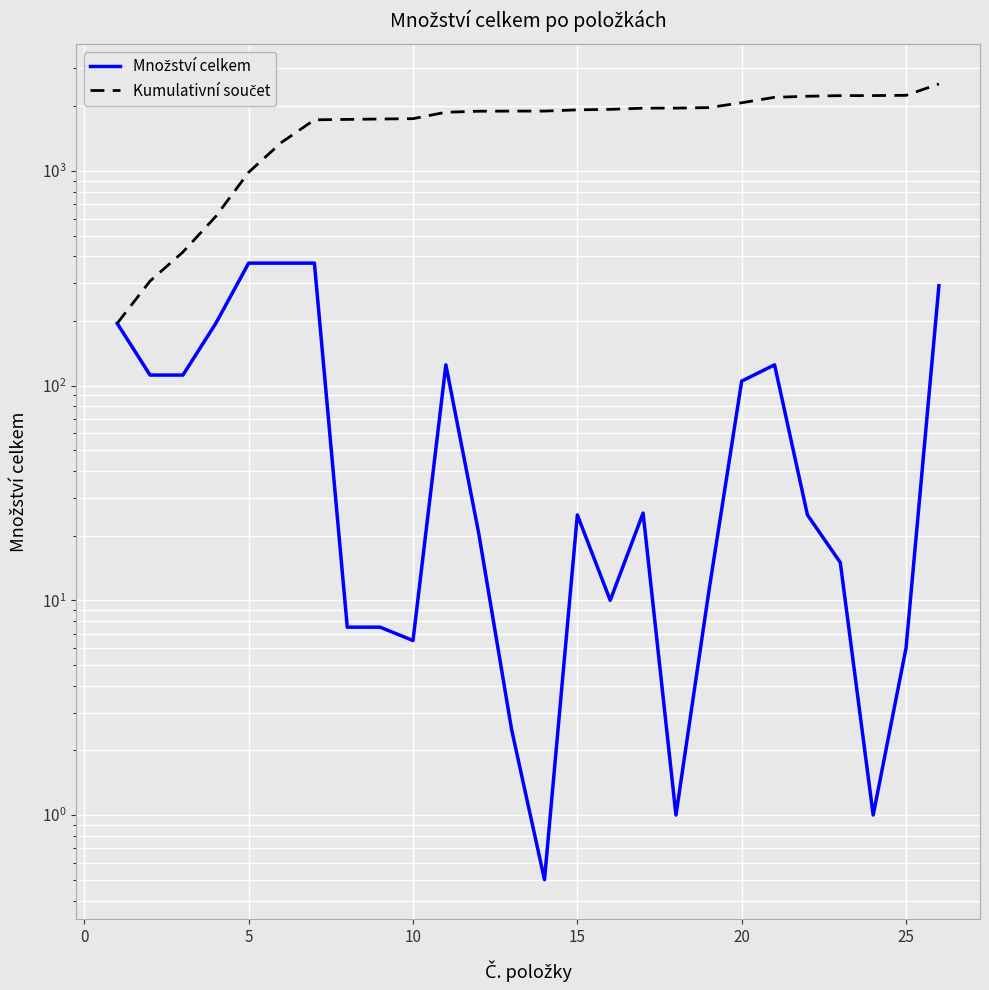

Which series has the largest range (max minus min)?

Kumulativní součet